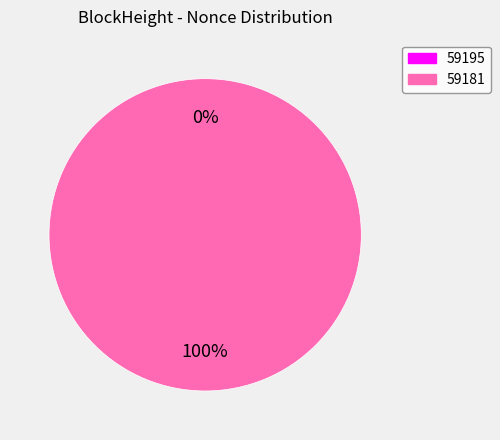

To the nearest percent, what is the difference between the largest and smallest slice percentages?

100%